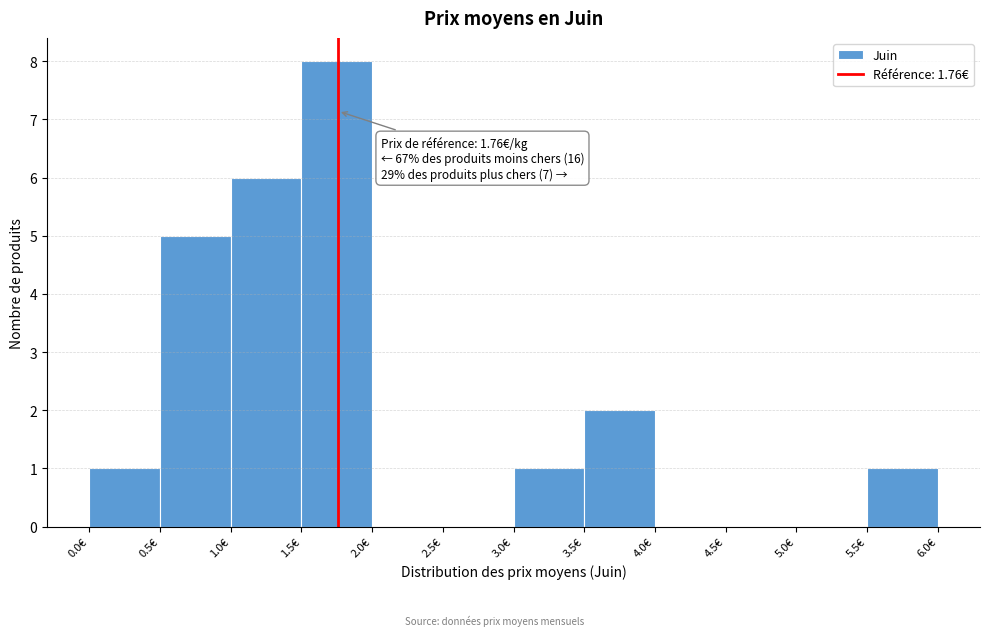

Which range on the x-axis has the tallest bar?

1.5 to 2.0